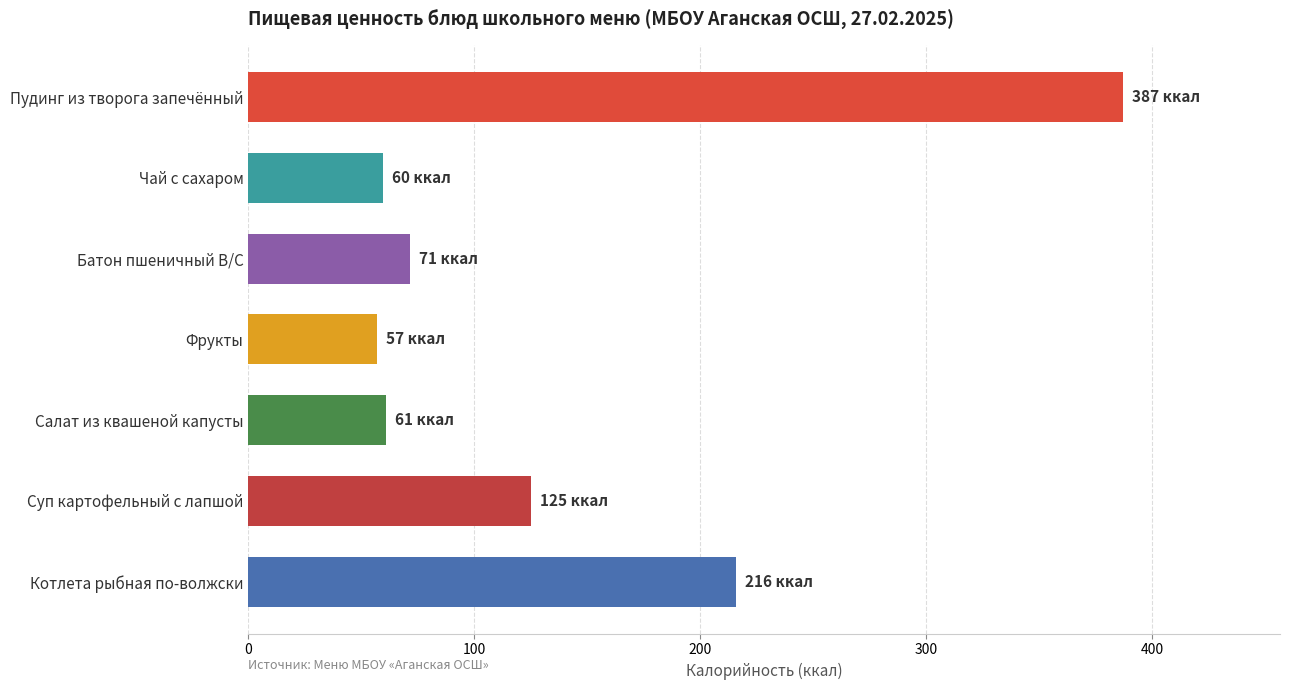

What is the label of the 5th bar from the top?

Салат из квашеной капусты